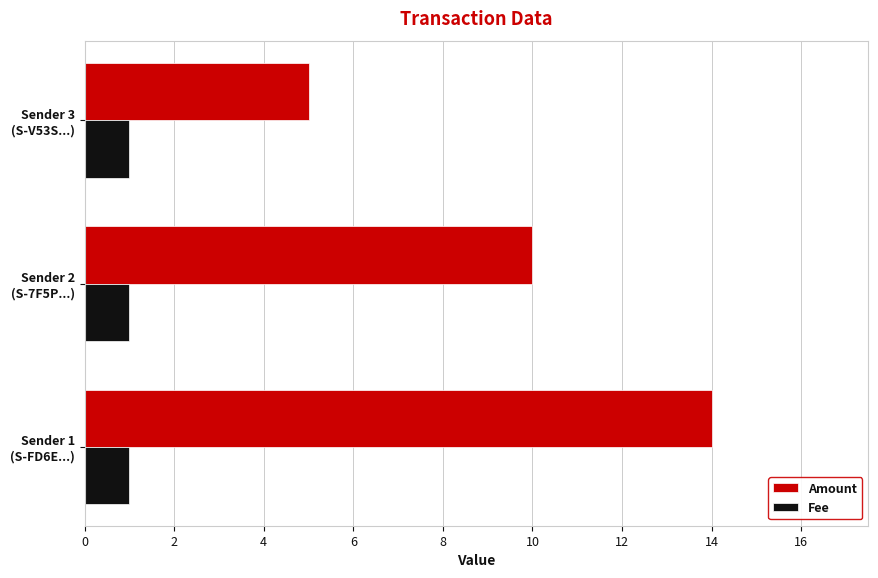

List the series in order of their overall mean, lowest first.

Fee, Amount